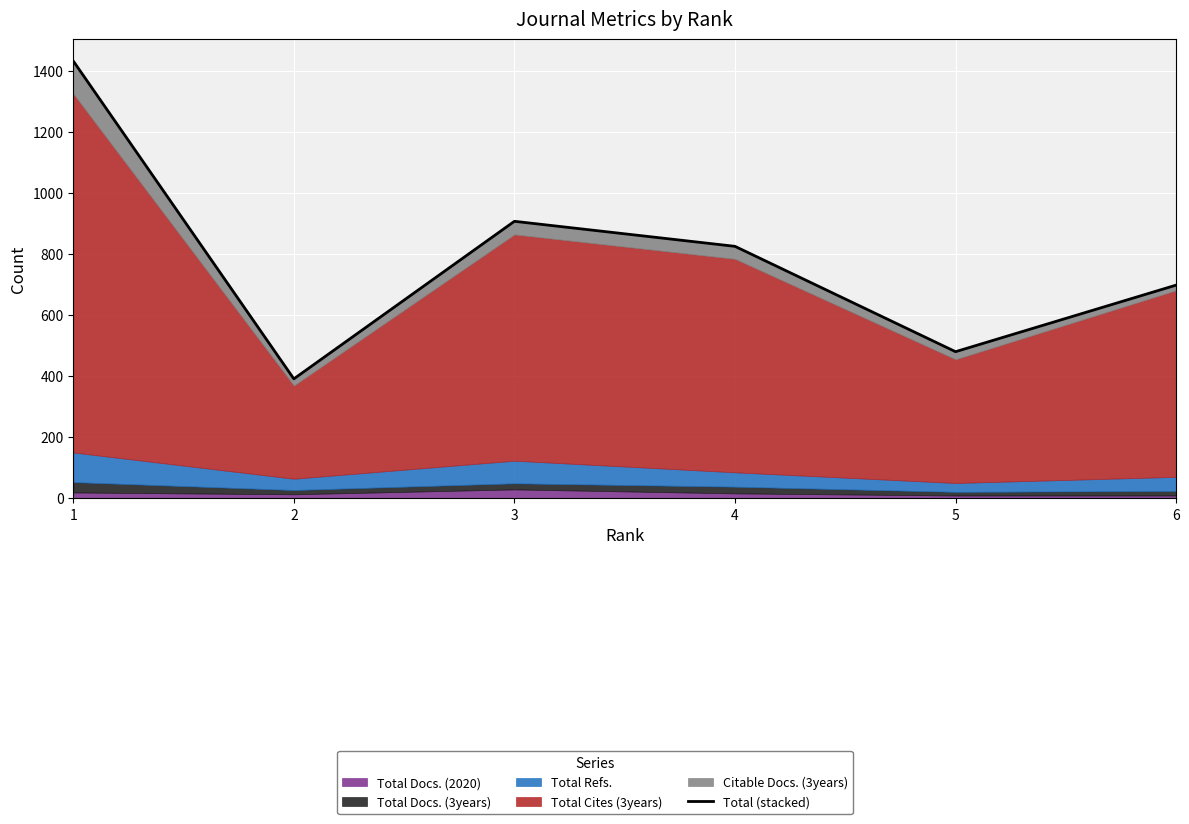

What is the average value?

789